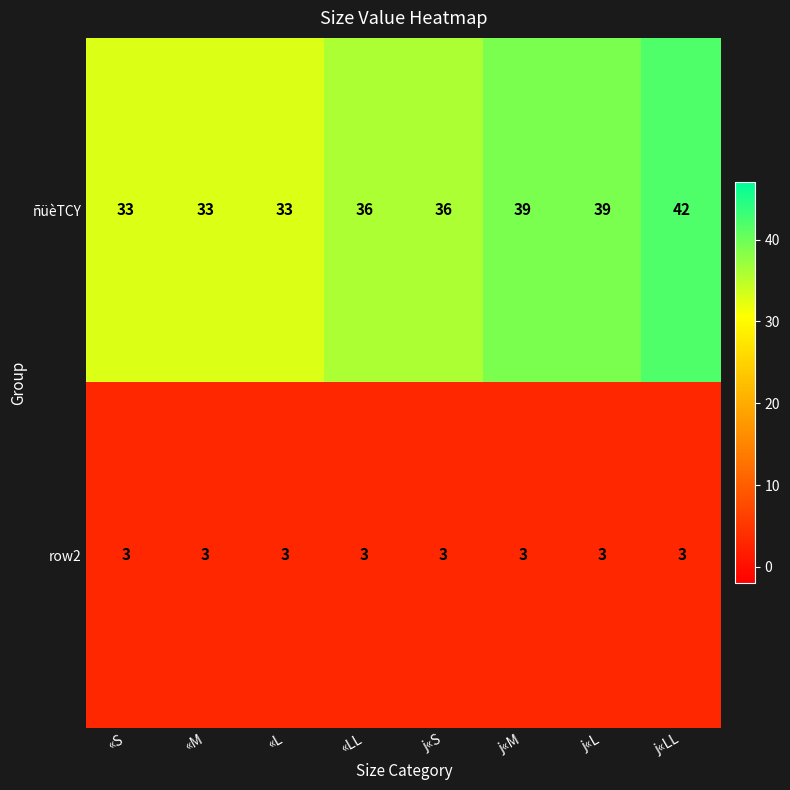

Which label corresponds to the largest value in the chart?

j«LL